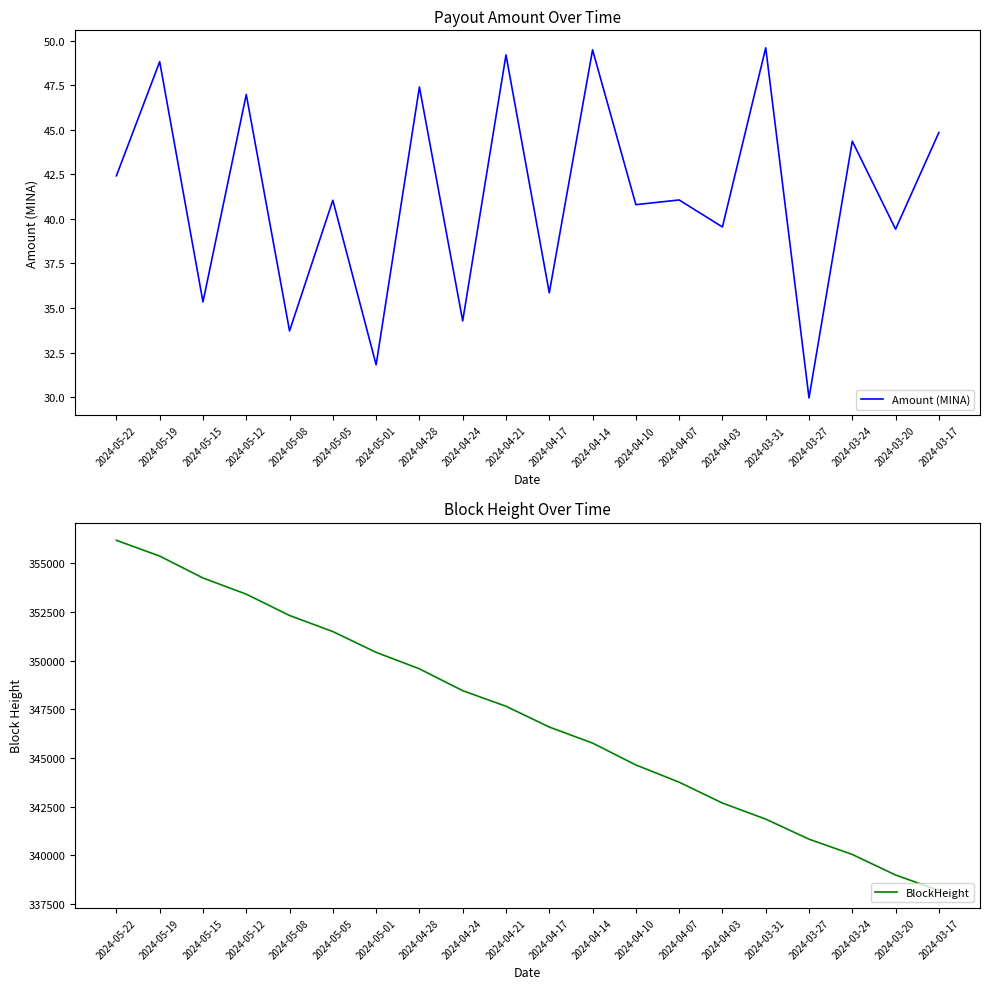

How many series are shown in this chart?

2